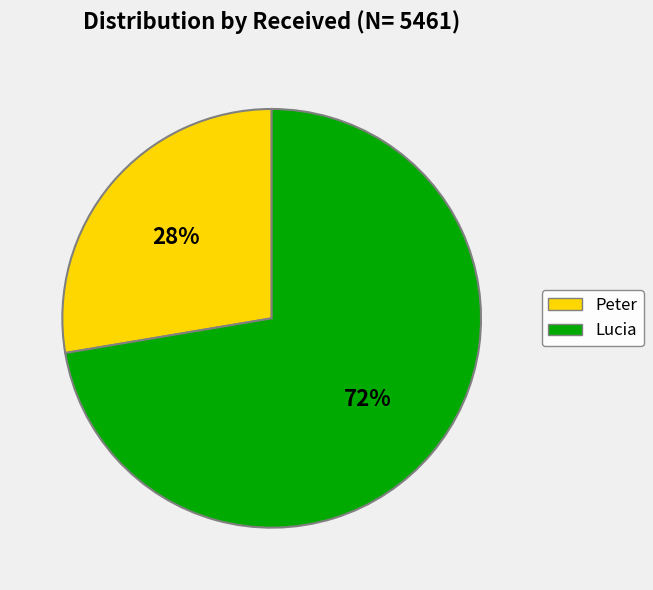

Which slice represents more than half of the pie?

Lucia